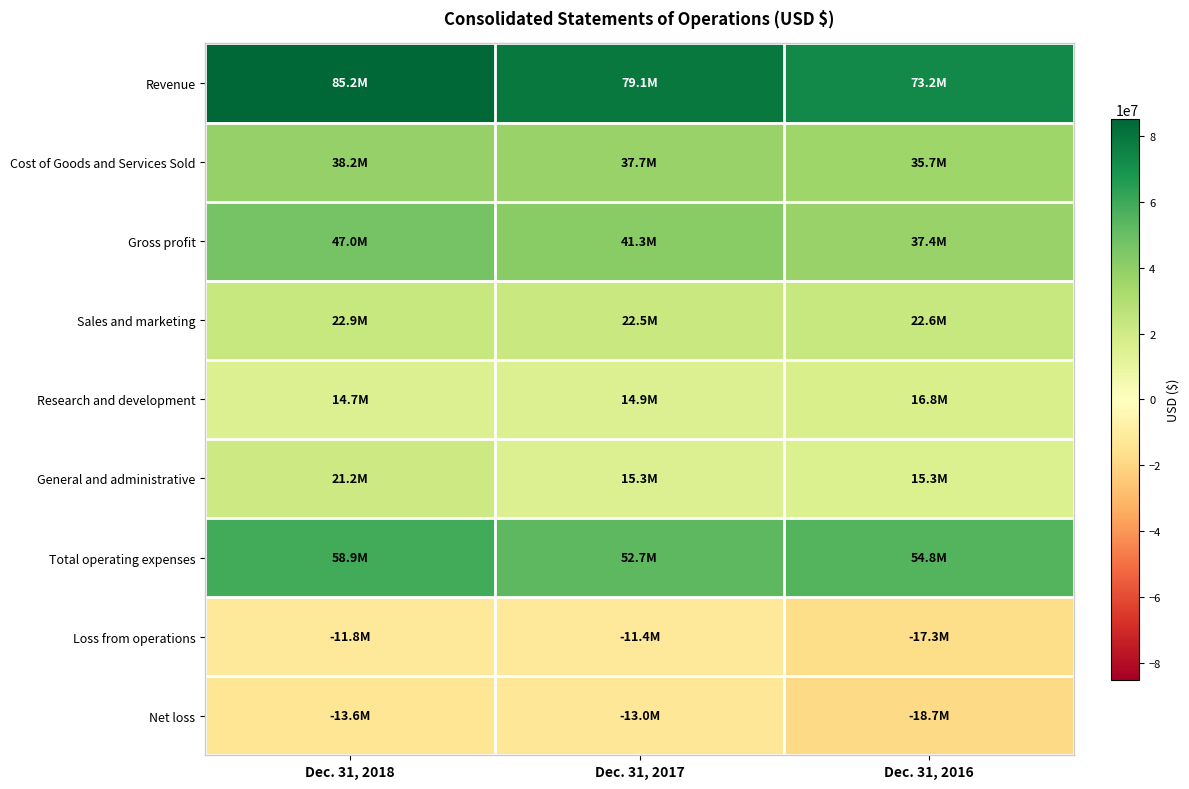

List the series in order of their peak value, highest first.

Revenue, Total operating expenses, Gross profit, Cost of Goods and Services Sold, Sales and marketing, General and administrative, Research and development, Loss from operations, Net loss